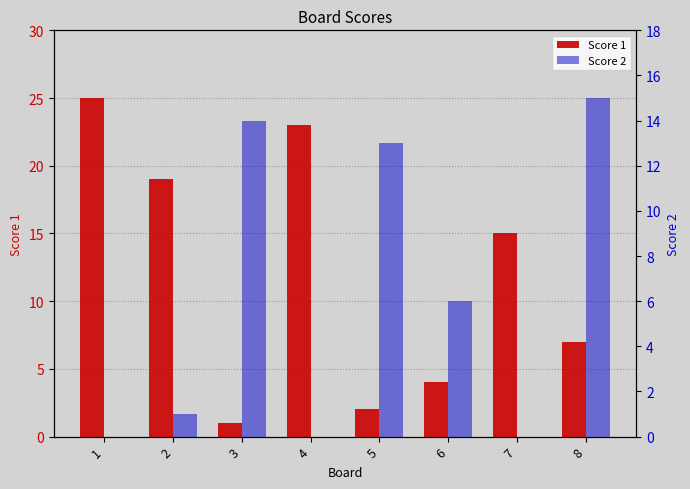

How many data points in Score 2 are less than 6?

4